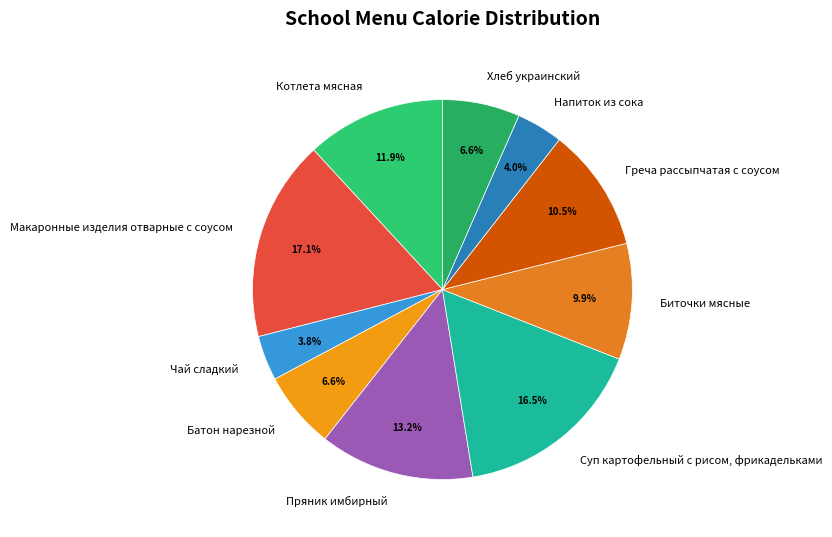

Count the number of slices in the pie.

10